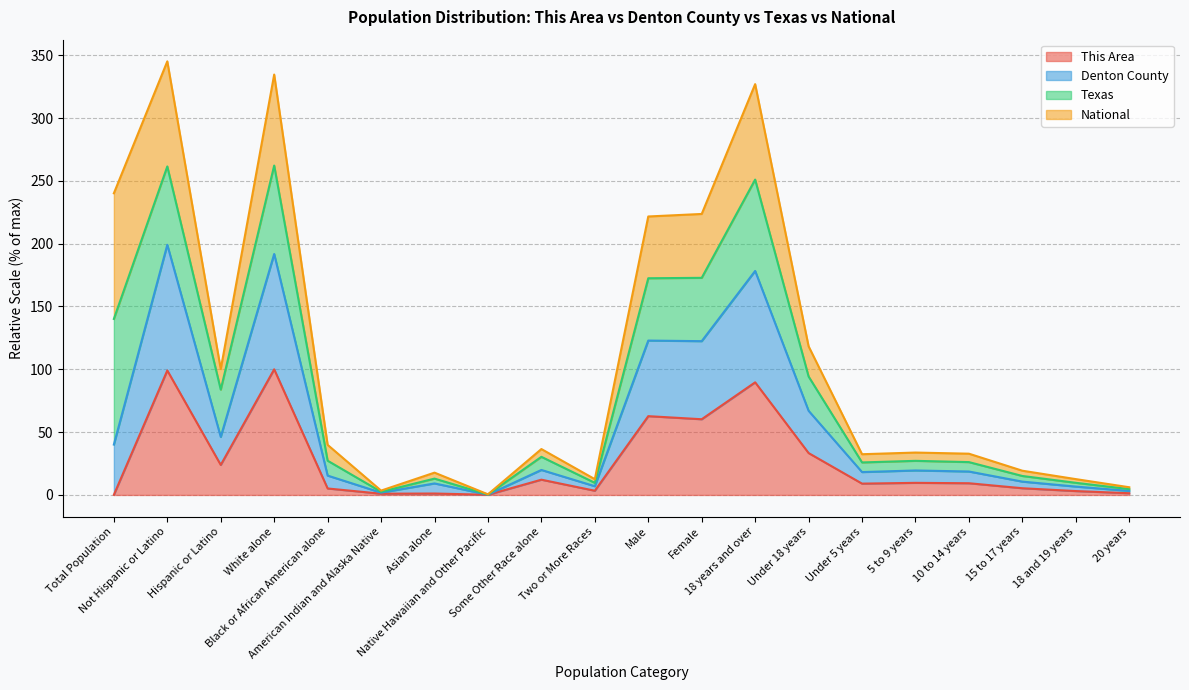

Which category has the highest value in the This Area series?

White alone